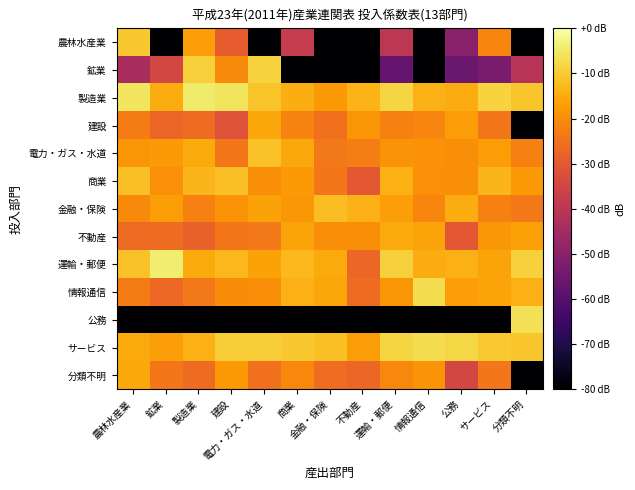

Which series changed the most between 公務 and サービス?

農林水産業